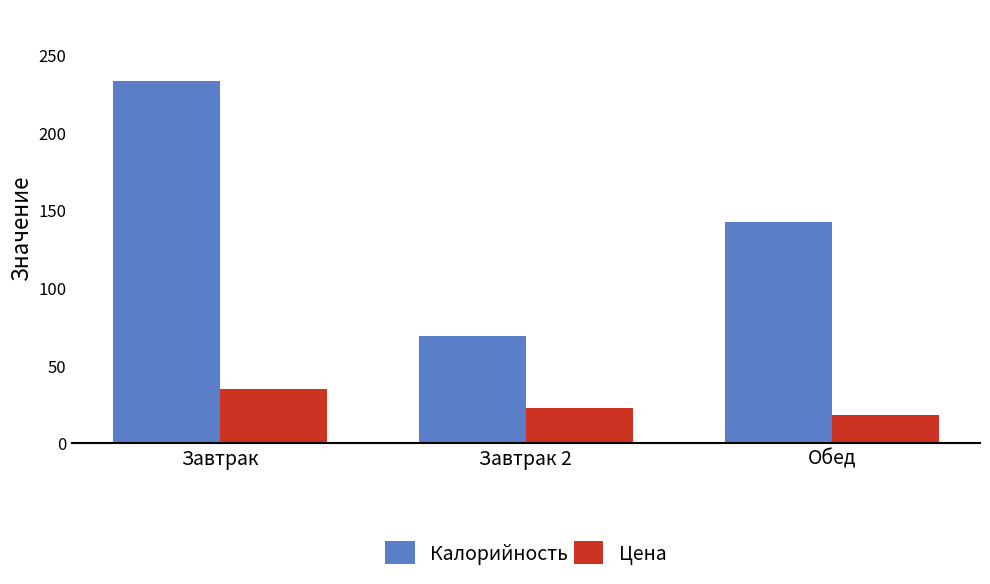

What is the difference between the Калорийность values at Завтрак and Обед?

90.6